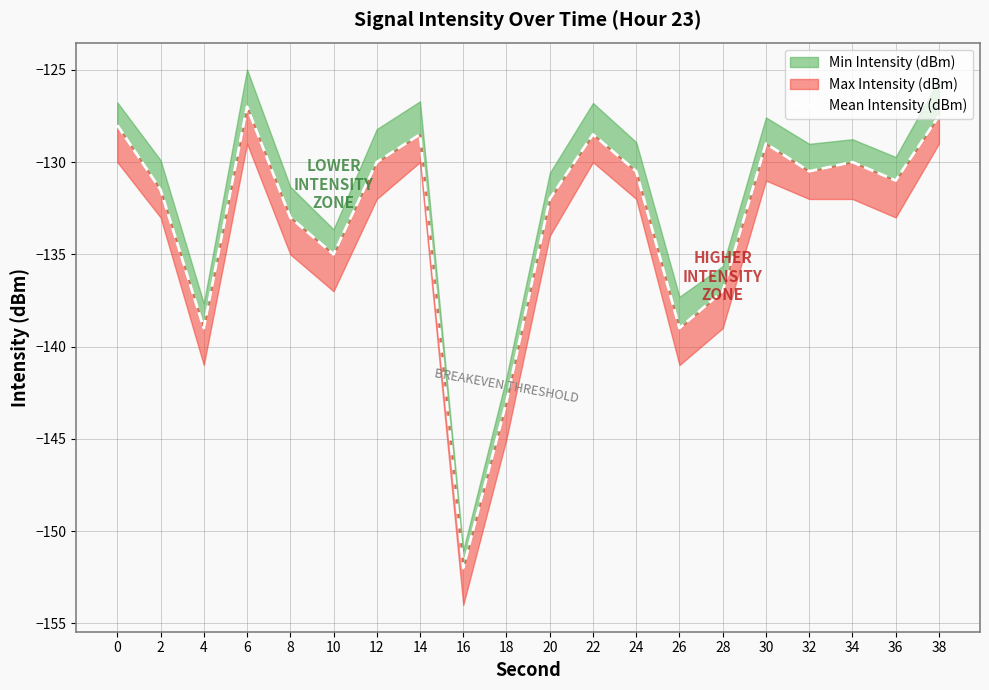

The value at 6 is -127.0. True or false?

True